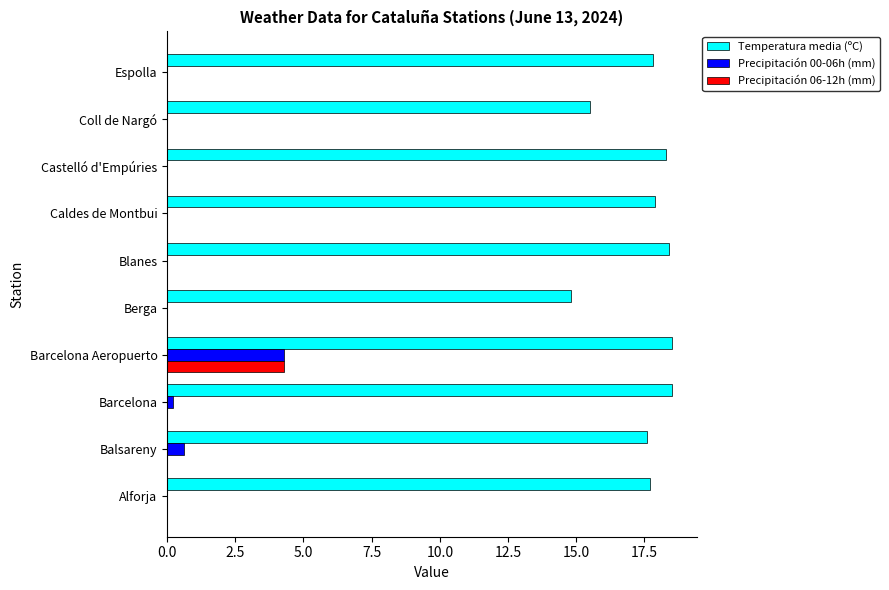

The value of Temperatura media (ºC) at Castelló d'Empúries is 32.3. True or false?

False